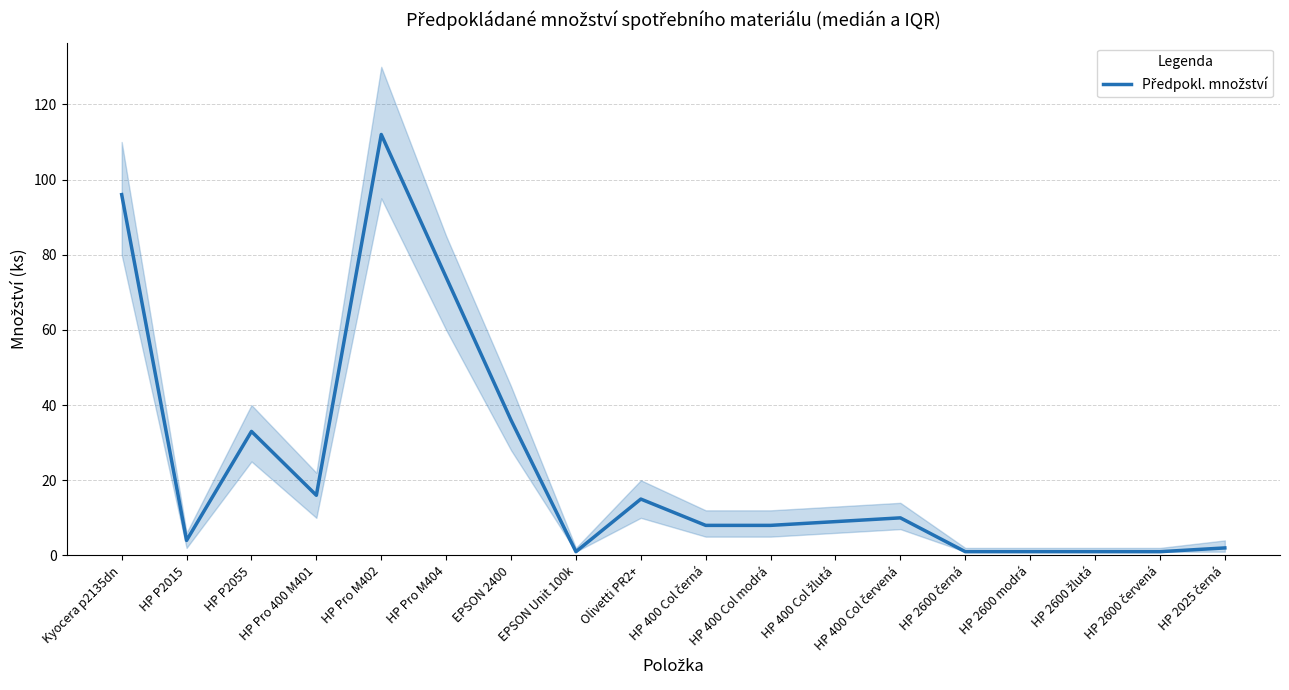

Between HP Pro 400 M401 and HP 400 Col černá, which is larger?

HP Pro 400 M401